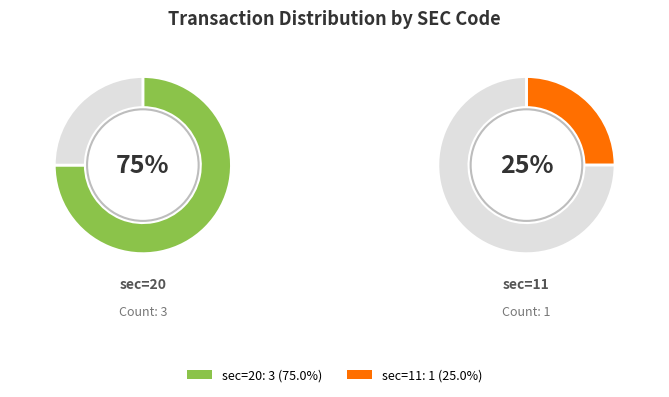

To the nearest percent, what percentage of the pie is sec=20?

75%